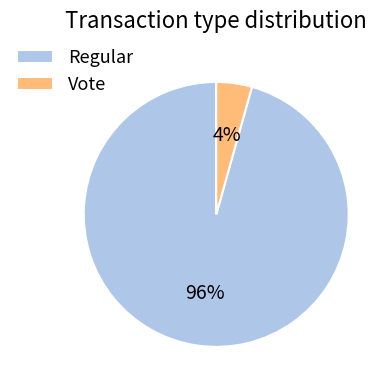

To the nearest percent, what percentage of the pie is Vote?

4%